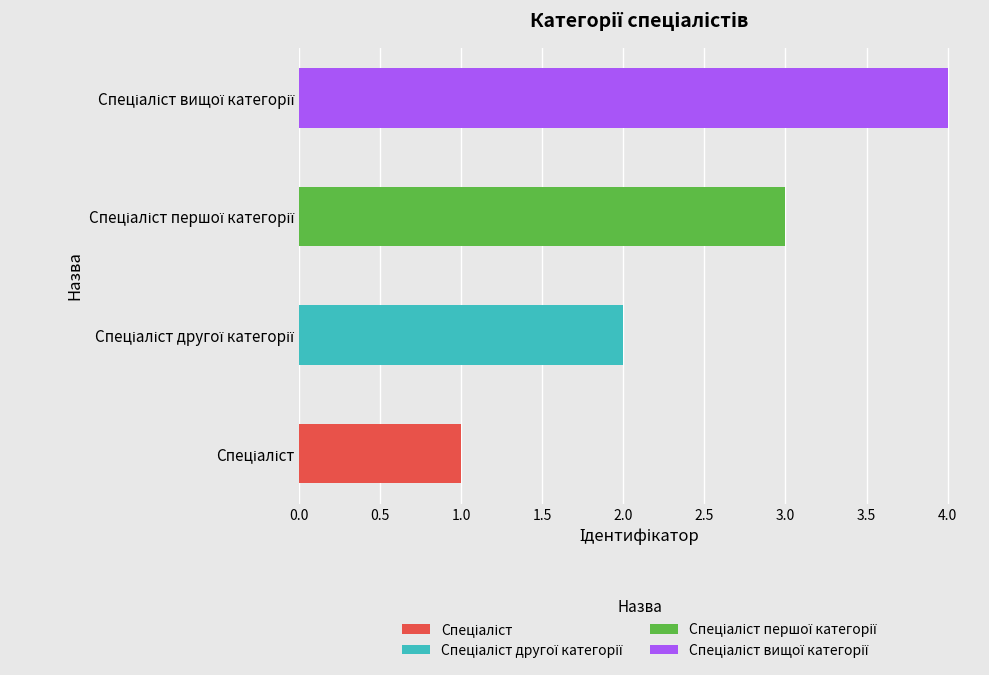

What is the sum of all values?

10